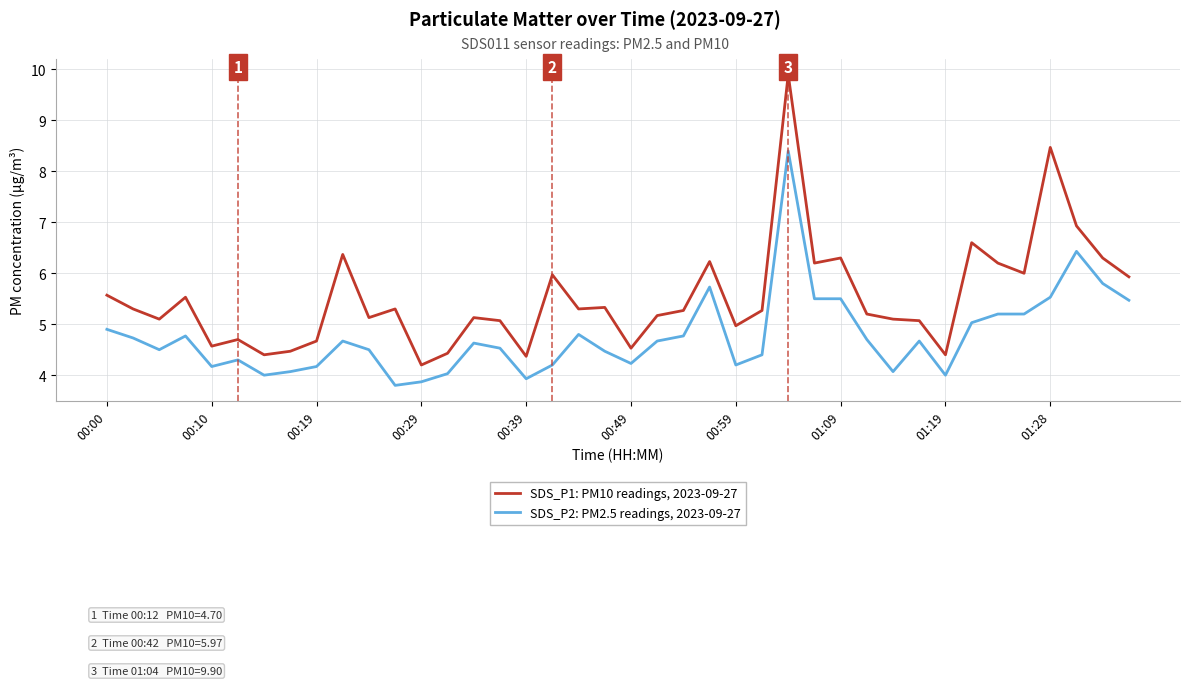

Rank the series by their maximum value, from highest to lowest.

SDS_P1: PM10 readings, 2023-09-27, SDS_P2: PM2.5 readings, 2023-09-27